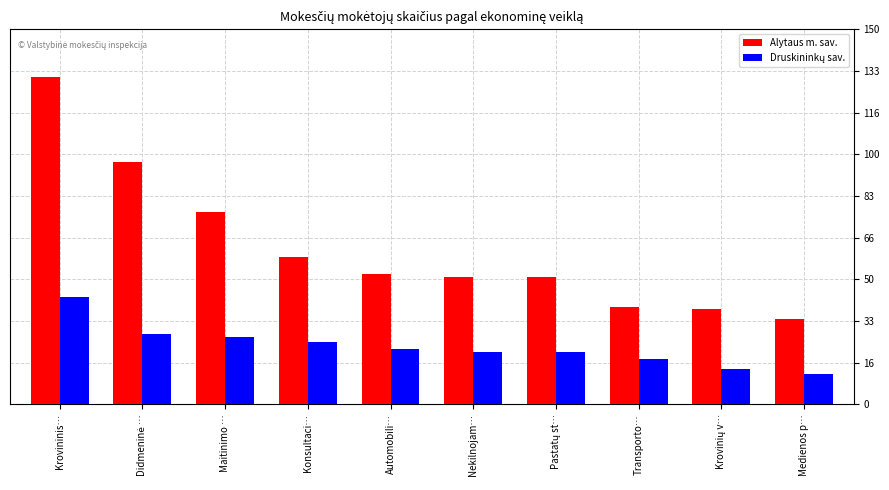

The value of Alytaus m. sav. at Medienos p… is 9. True or false?

False